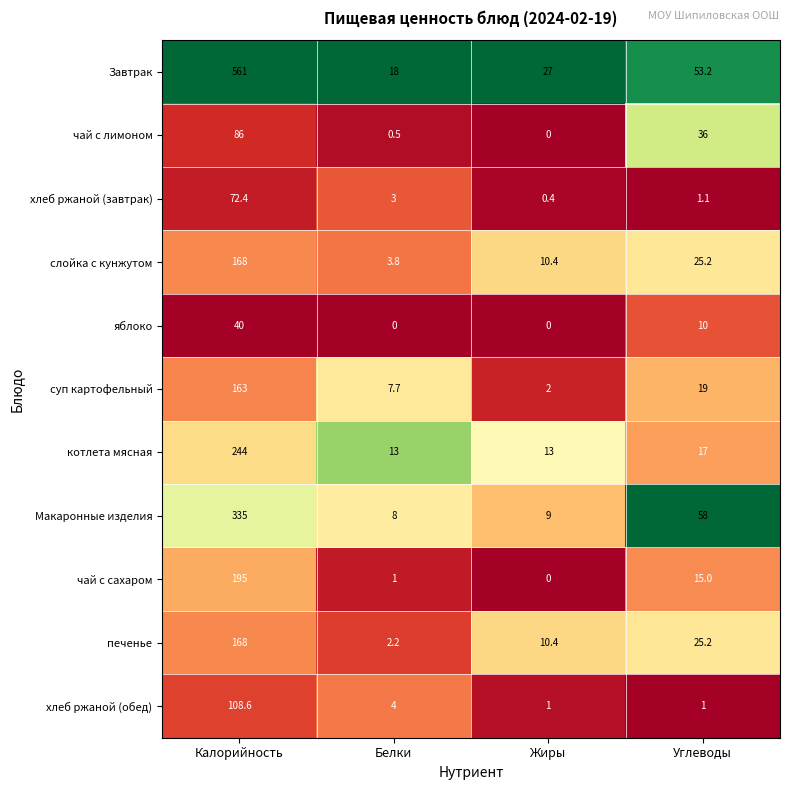

List the labels in order of чай с лимоном value, largest first.

Калорийность, Углеводы, Белки, Жиры